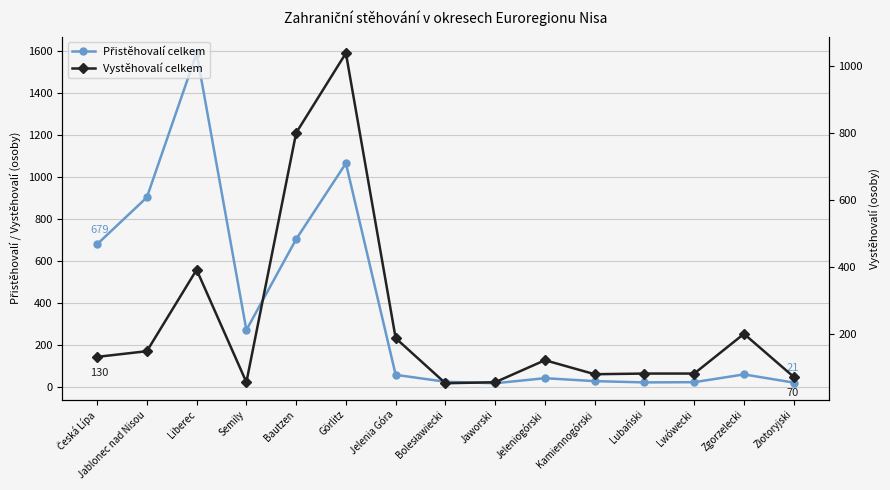

Is the value of Vystěhovalí celkem at Jablonec nad Nisou greater than the value of Přistěhovalí celkem at Jelenia Góra?

Yes